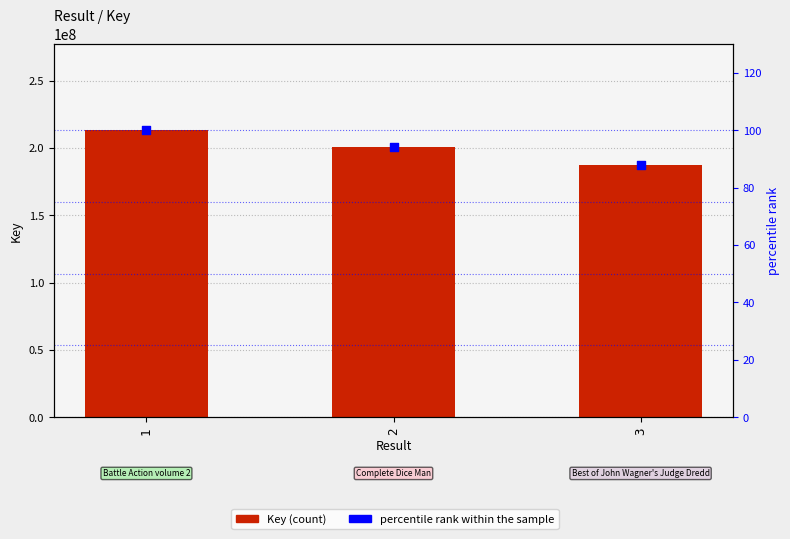

What is the total value across all series at 2?

200401481.0